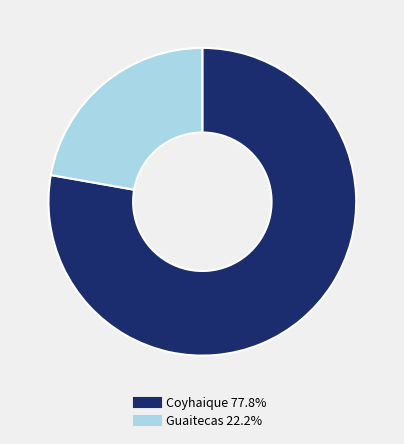

The Coyhaique slice represents 78% of the pie. True or false?

True